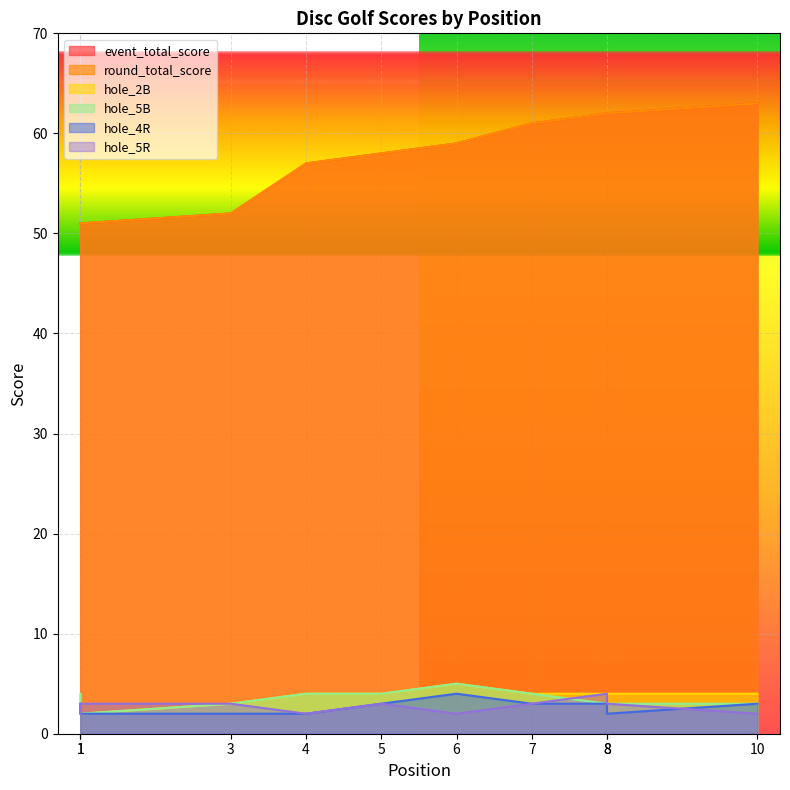

Which label corresponds to the largest value in the chart?

10